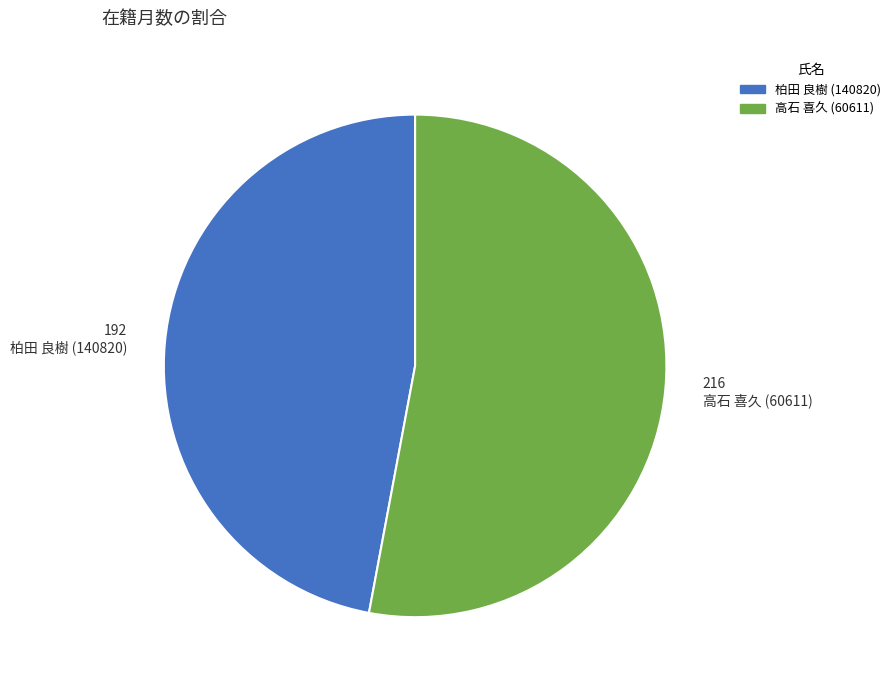

Do 柏田 良樹 (140820) and 高石 喜久 (60611) together represent more than half of the pie?

Yes